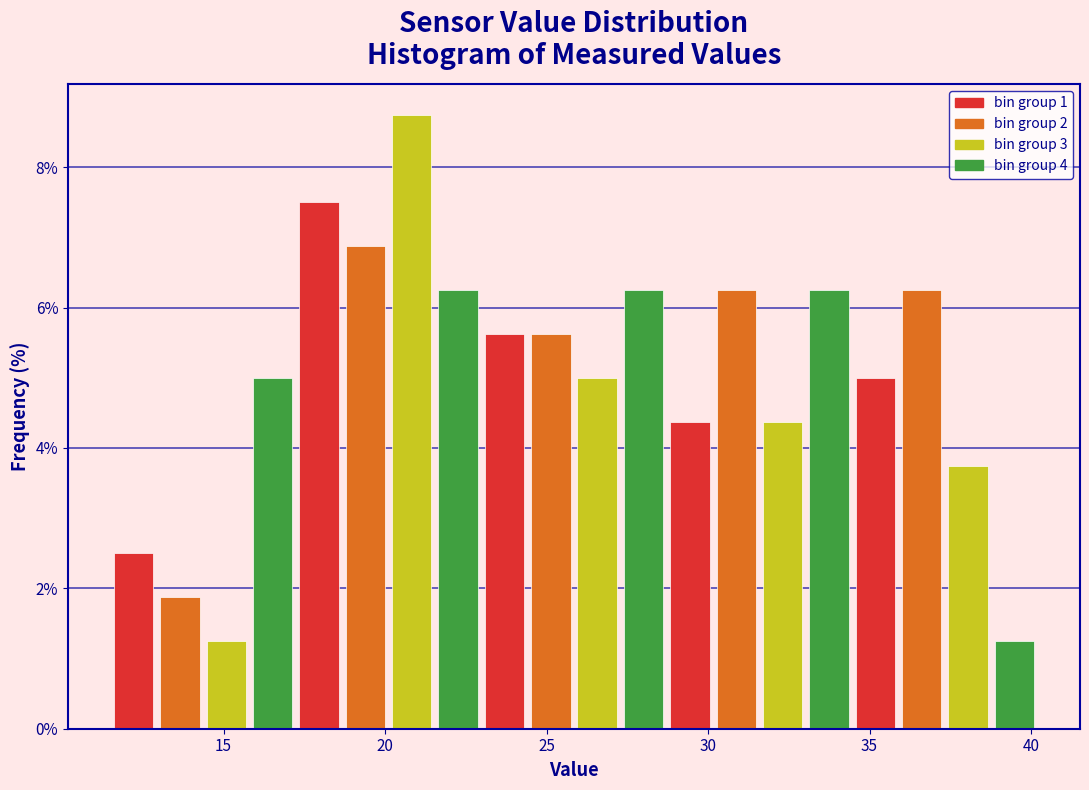

Around what value on the x-axis is the tallest bar? Give the approximate position of its centre, as read against the axis.

21.0